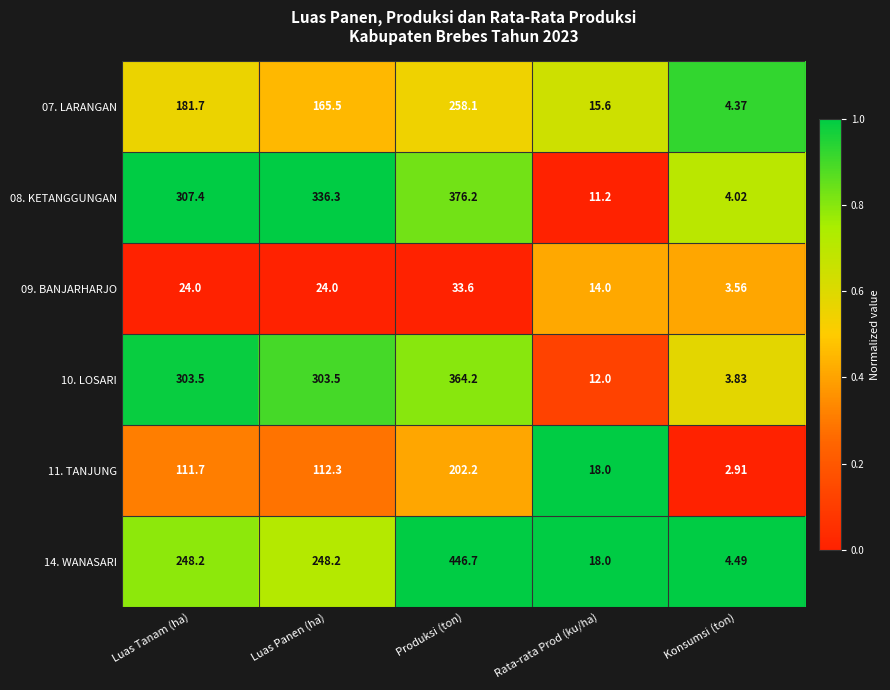

Which category has the highest value in the 10. LOSARI series?

Produksi (ton)